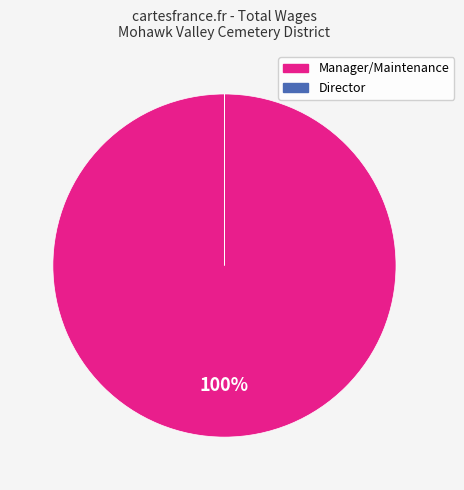

What is the majority slice?

Manager/Maintenance